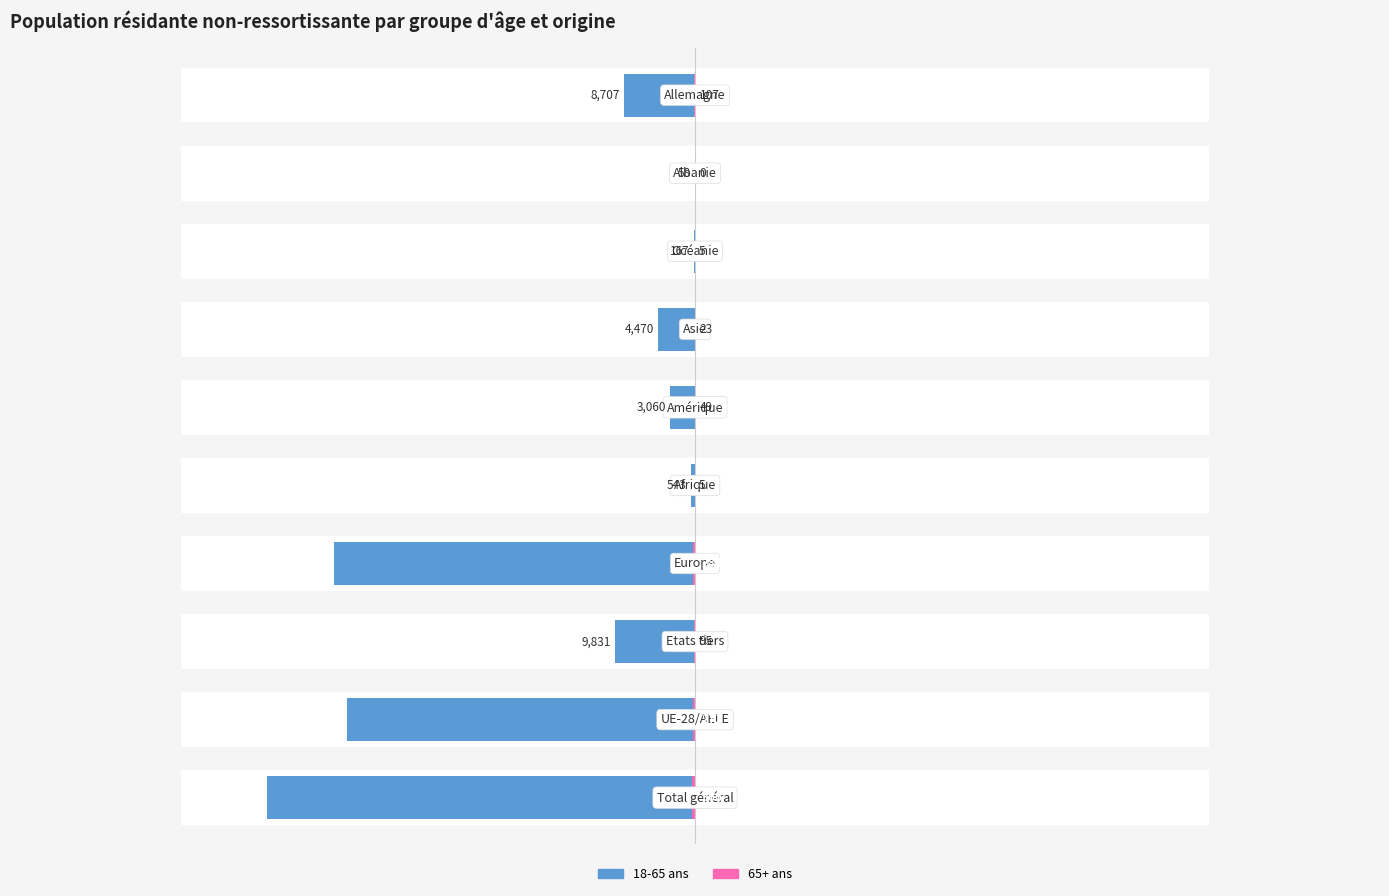

The value of 65+ ans (col_15) at 0 is 0.5. True or false?

False